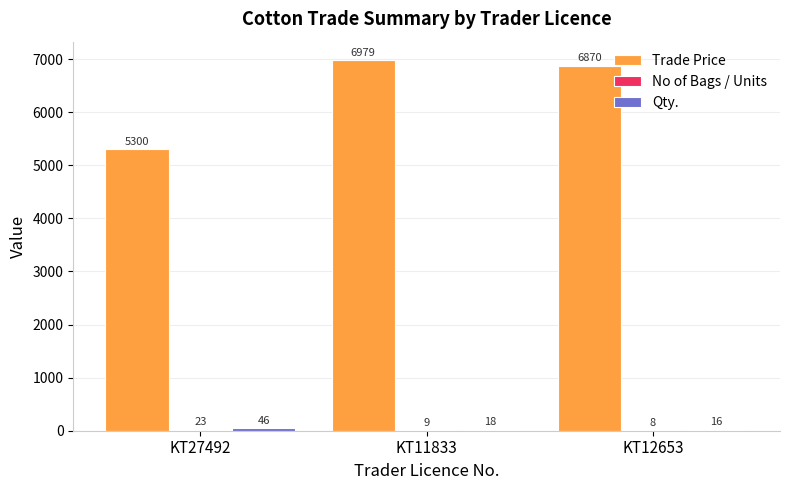

The value of Trade Price at KT12653 is 6870.0. True or false?

True